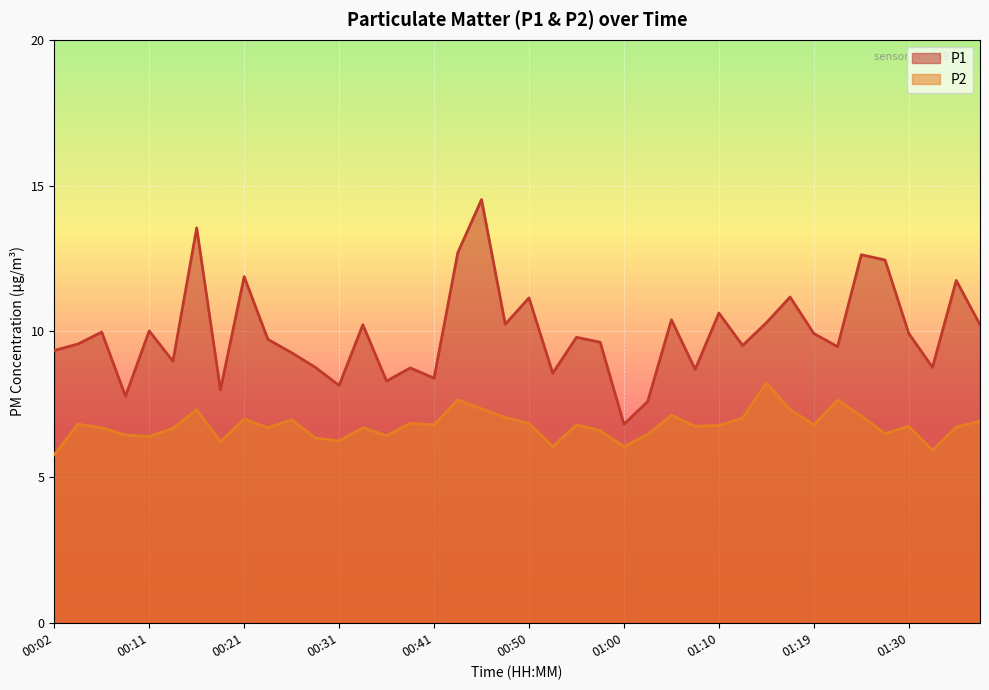

Reading left to right, list all the values displayed in this chart.

P1: 9.3	9.6	10.0	7.8	10.0	9.0	13.6	8.0	11.9	9.7	9.3	8.8	8.2	10.2	8.3	8.8	8.4	12.7	14.5	10.2	11.2	8.6	9.8	9.6	6.8	7.6	10.4	8.7	10.6	9.5	10.3	11.2	9.9	9.5	12.6	12.4	9.9	8.8	11.8	10.2
P2: 5.8	6.8	6.7	6.5	6.4	6.7	7.3	6.2	7.0	6.7	7.0	6.3	6.2	6.7	6.4	6.8	6.8	7.7	7.3	7.0	6.8	6.0	6.8	6.6	6.0	6.5	7.1	6.8	6.8	7.0	8.2	7.3	6.8	7.7	7.1	6.5	6.8	5.9	6.7	6.9